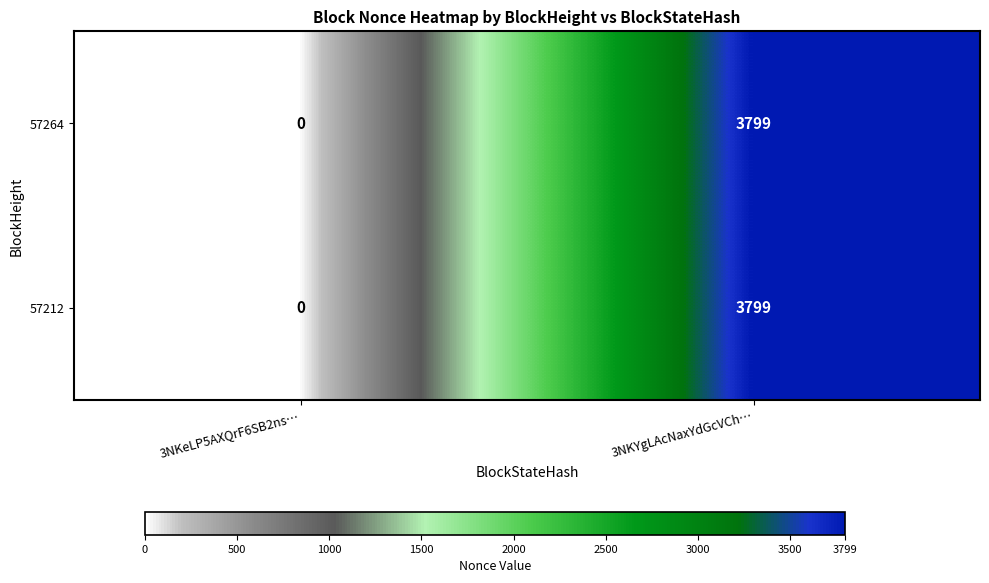

True or false: 57264 has a value of 0 at 3NKeLP5AXQrF6SB2ns….

True